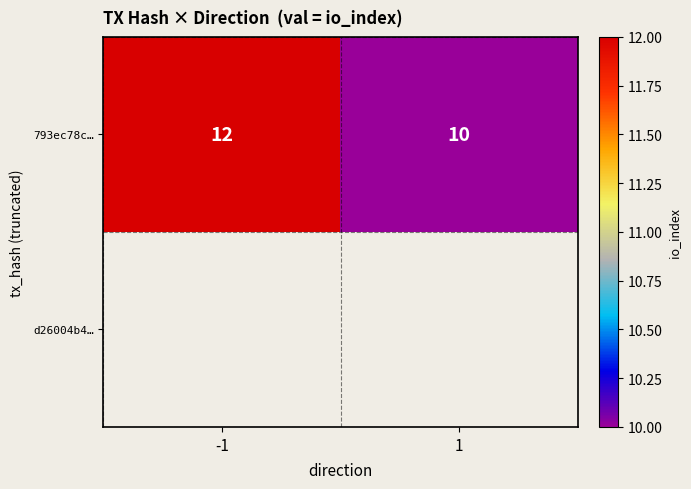

Which label corresponds to the smallest value in the chart?

1